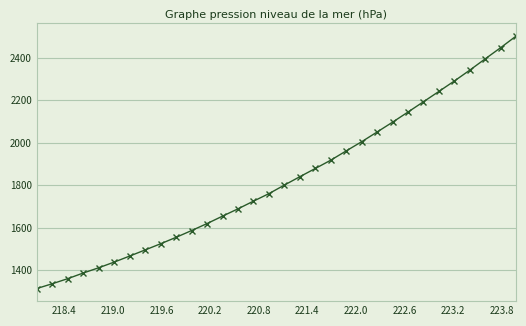

How many series are shown in this chart?

1